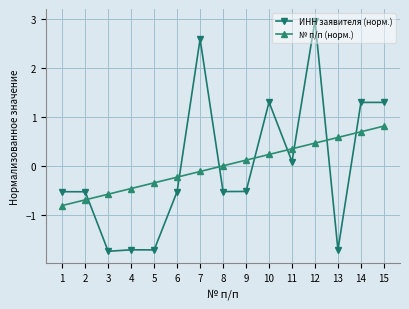

Between 1 and 11, which series saw the biggest shift?

№ п/п (норм.)